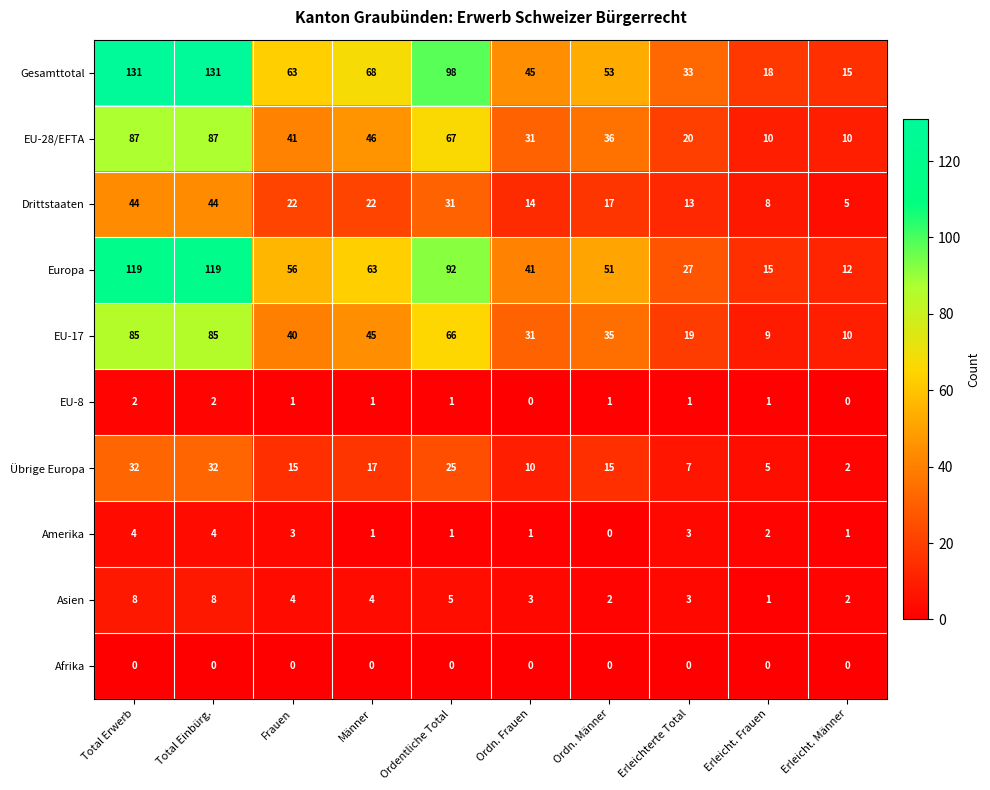

True or false: Amerika has a value of 1 at Erleicht. Männer.

True